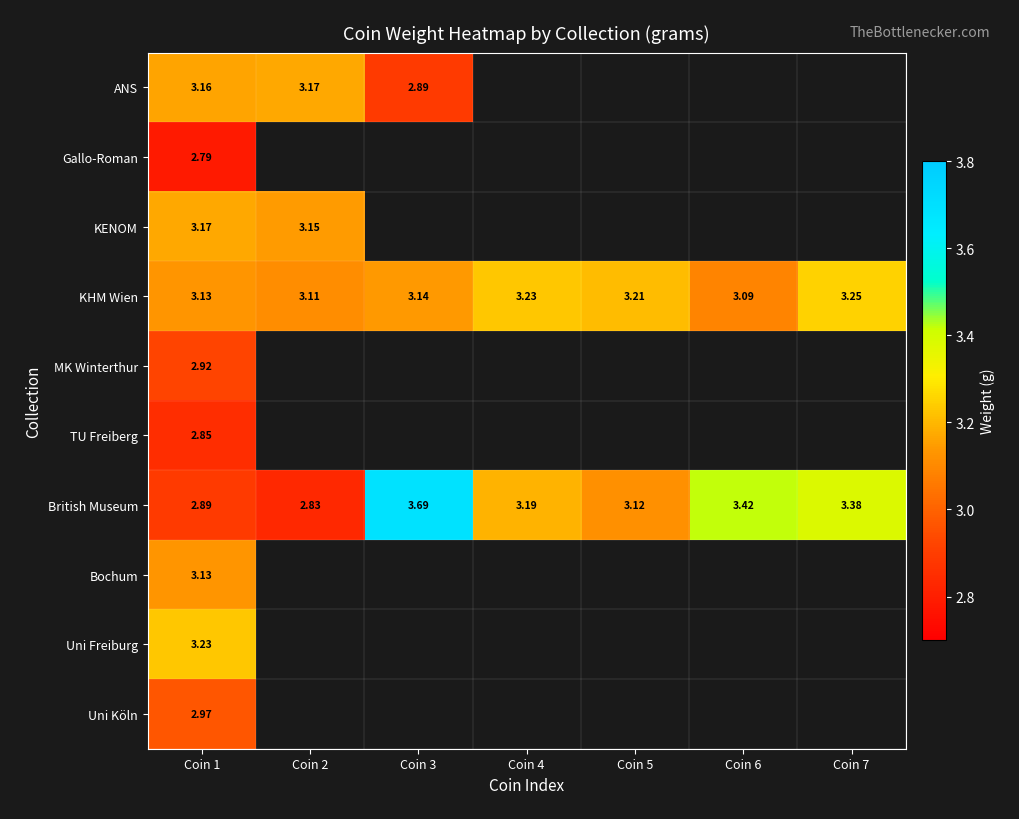

List the series in order of their peak value, lowest first.

Gallo-Roman, TU Freiberg, MK Winterthur, Uni Köln, Bochum, ANS, KENOM, Uni Freiburg, KHM Wien, British Museum